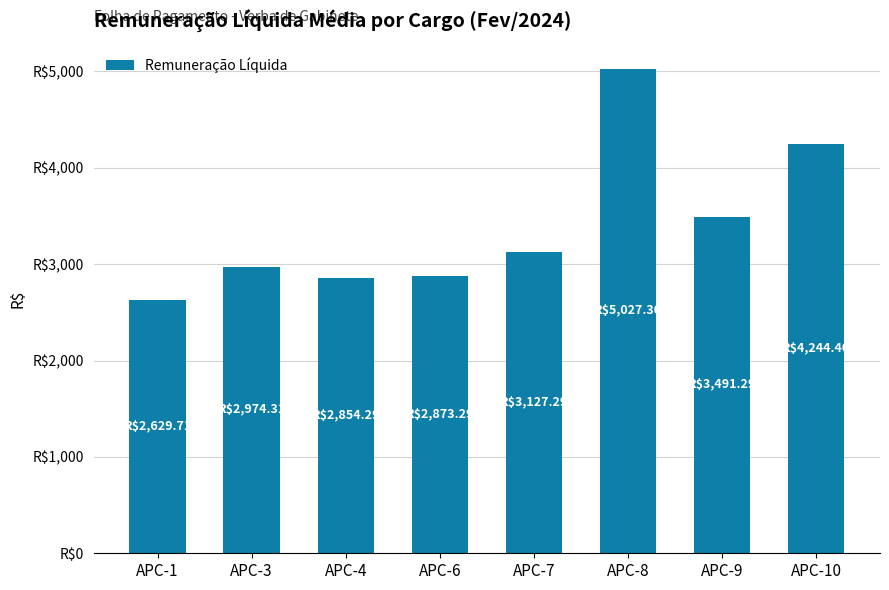

Does the chart contain any negative values?

No